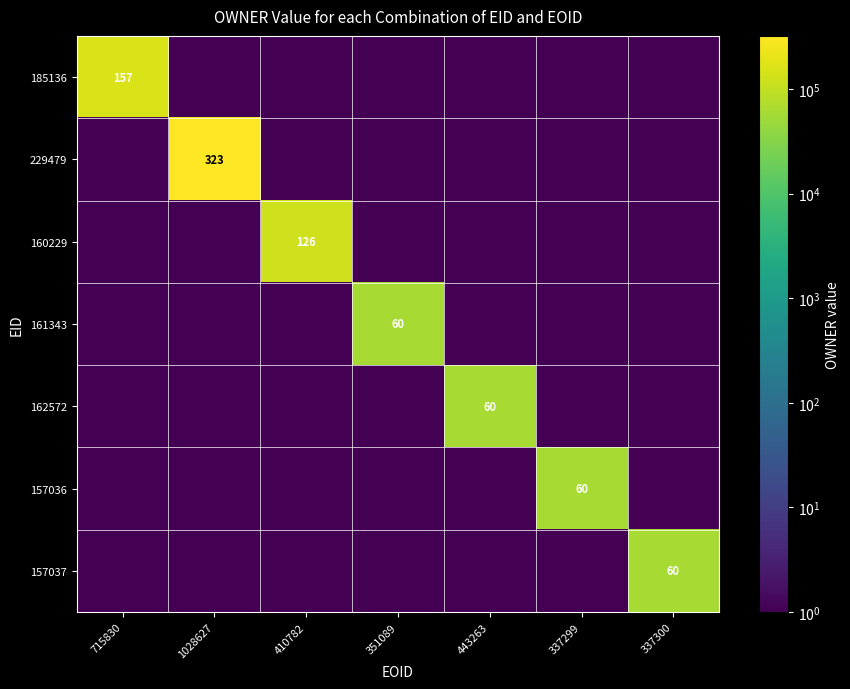

Is it true that 157036 equals 60.0 at 337299?

True